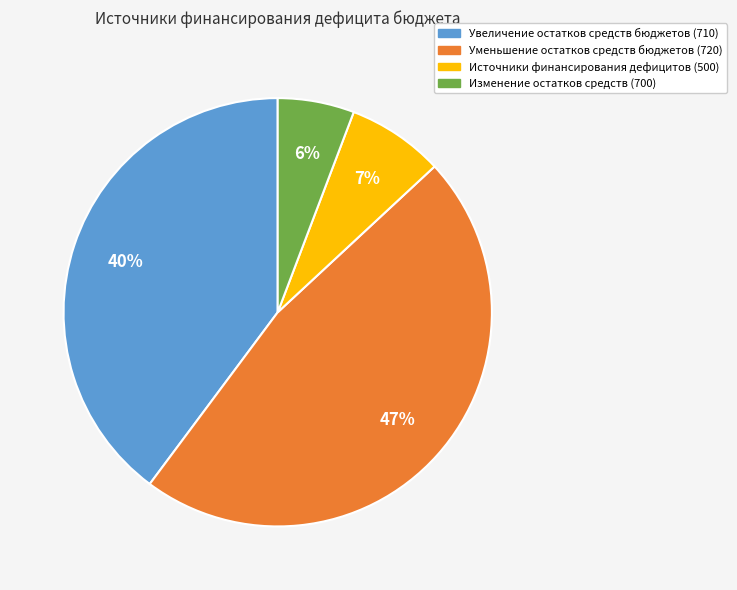

Which has a higher value, Изменение остатков средств (700) or Уменьшение остатков средств бюджетов (720)?

Уменьшение остатков средств бюджетов (720)